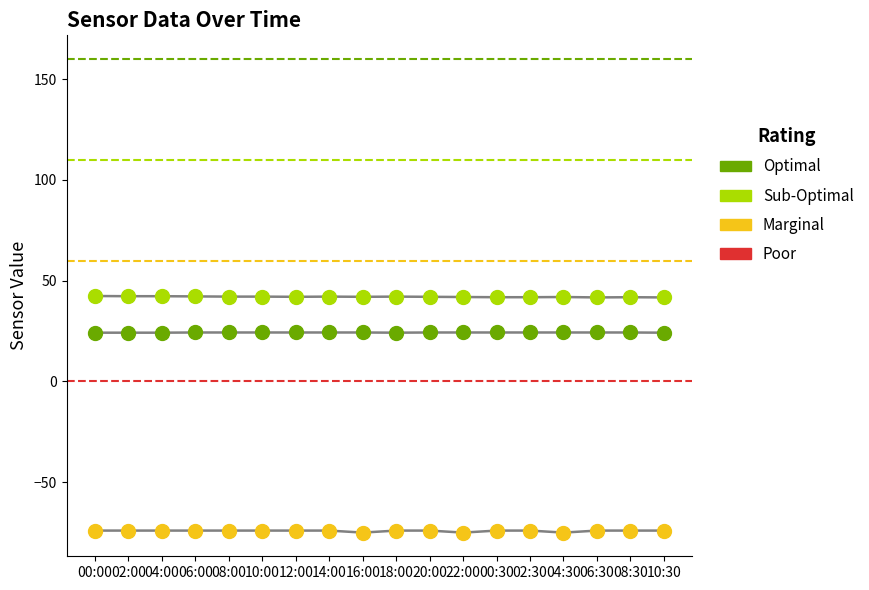

Across all data points, what is the range of Y values (max minus min)?

117.4